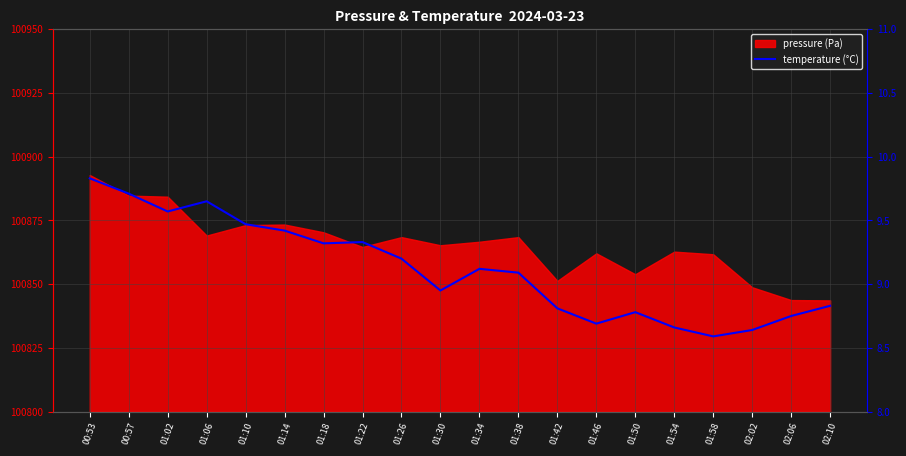

Reading left to right, extract all data points from this chart.

00:53=9.8	00:57=9.7	01:02=9.6	01:06=9.7	01:10=9.5	01:14=9.4	01:18=9.3	01:22=9.3	01:26=9.2	01:30=8.9	01:34=9.1	01:38=9.1	01:42=8.8	01:46=8.7	01:50=8.8	01:54=8.7	01:58=8.6	02:02=8.6	02:06=8.8	02:10=8.8